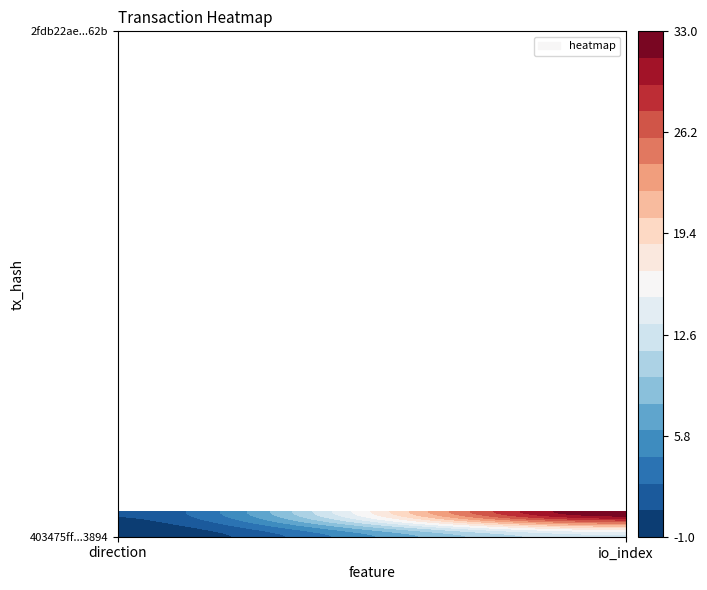

Reading right to left, transcribe all the data shown in this chart.

403475ff50d7535921a9af401a5a3a6b3d3b894: 1=13	0=-1
2fdb22aec93acf0dfbe825c98bc1b2f89f5e62b: 1=33	0=1